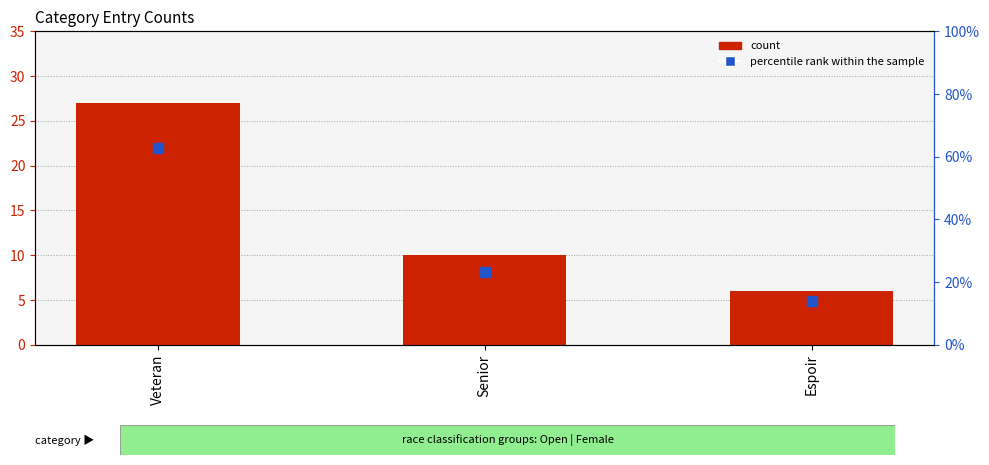

Which series contains the lowest Y value?

count